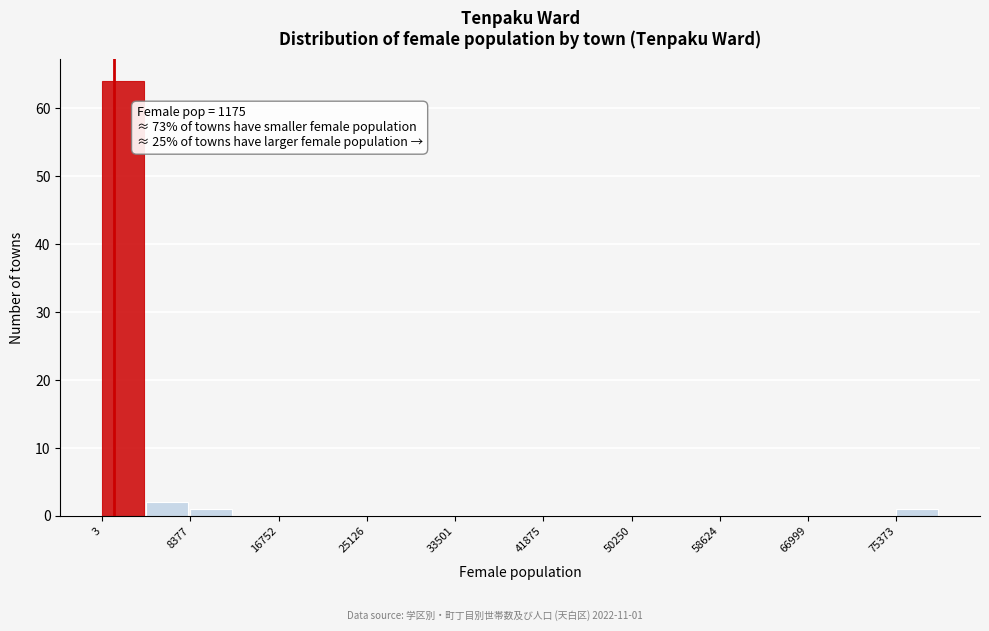

Which range on the x-axis has the tallest bar?

0 to 4000